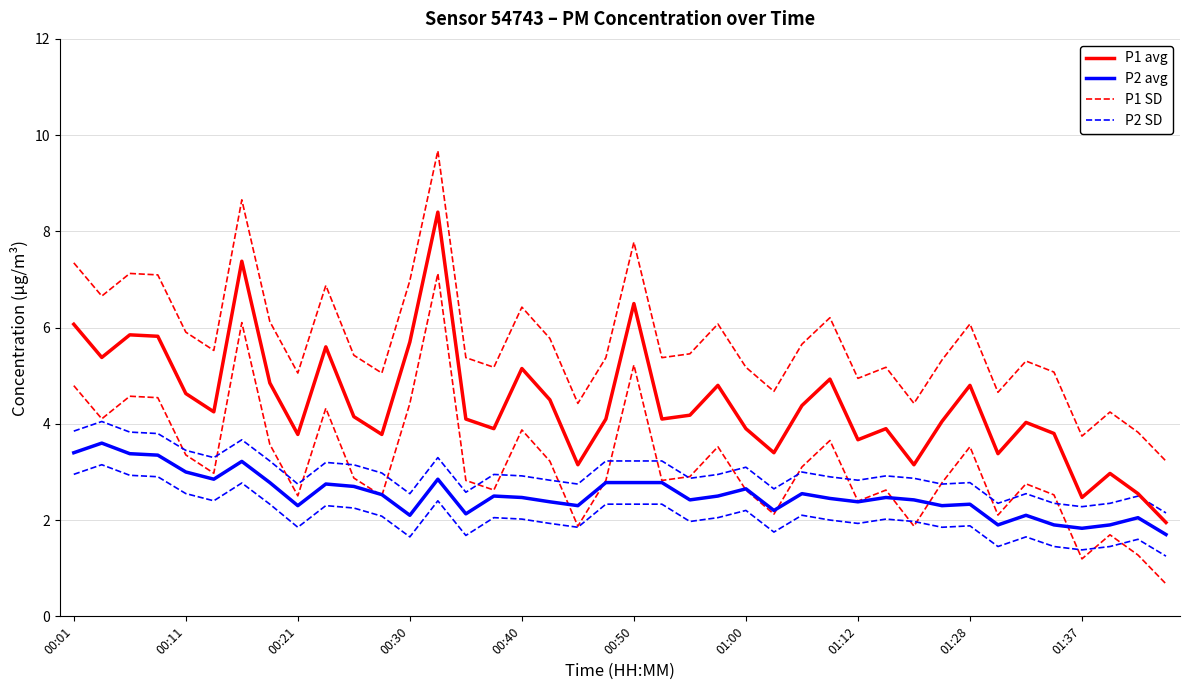

The P1 SD- series shows 2.1 at 33. True or false?

True